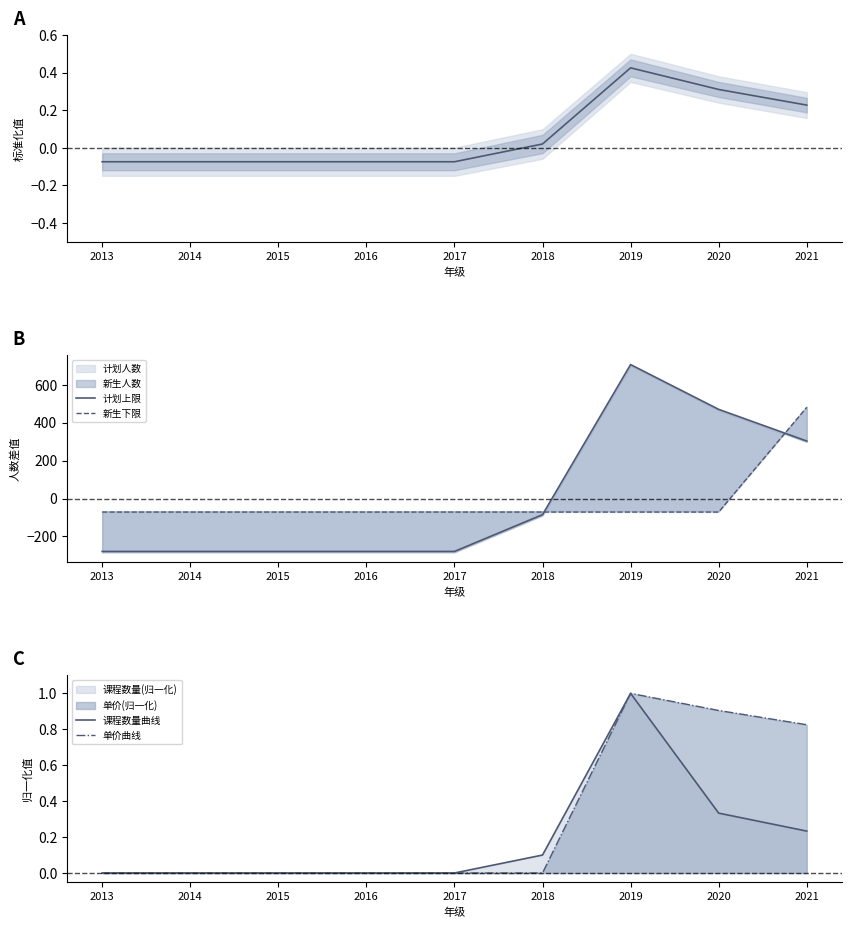

Rank the series at 2015 from highest to lowest value.

课程数量曲线, 单价曲线, 均值, 新生下限, 计划上限